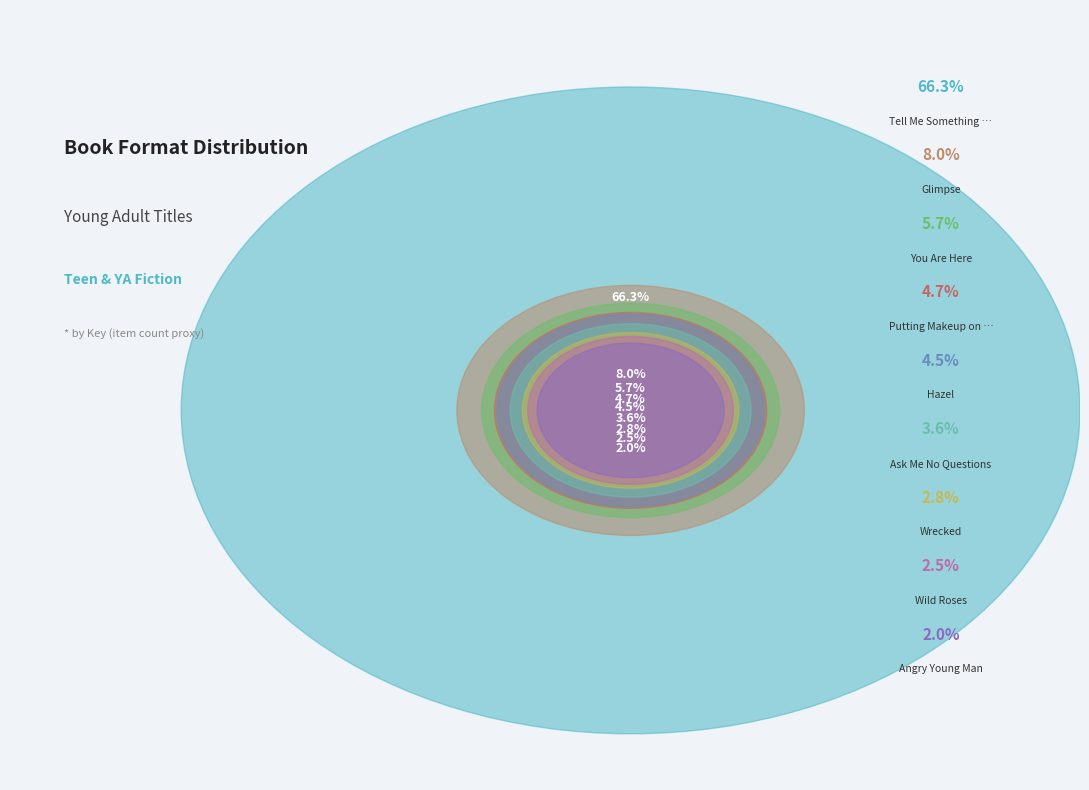

Between Angry Young Man and Tell Me Something Real, which is larger?

Tell Me Something Real